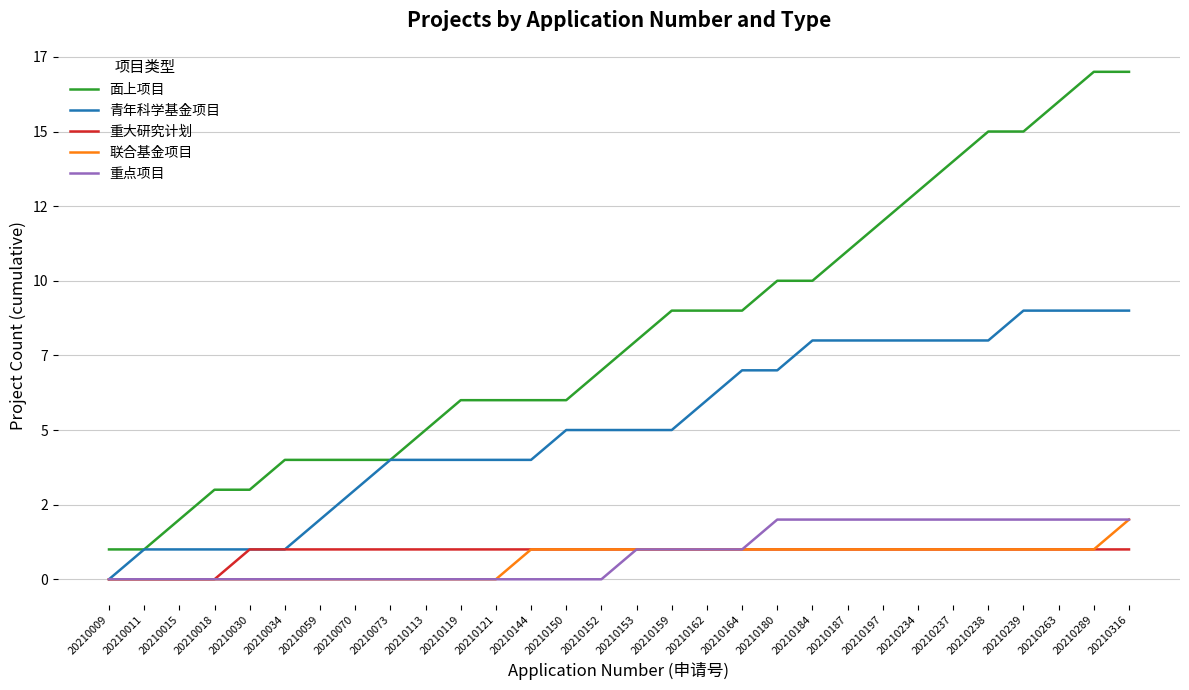

True or false: 面上项目 has more than 0 interior local peaks.

False